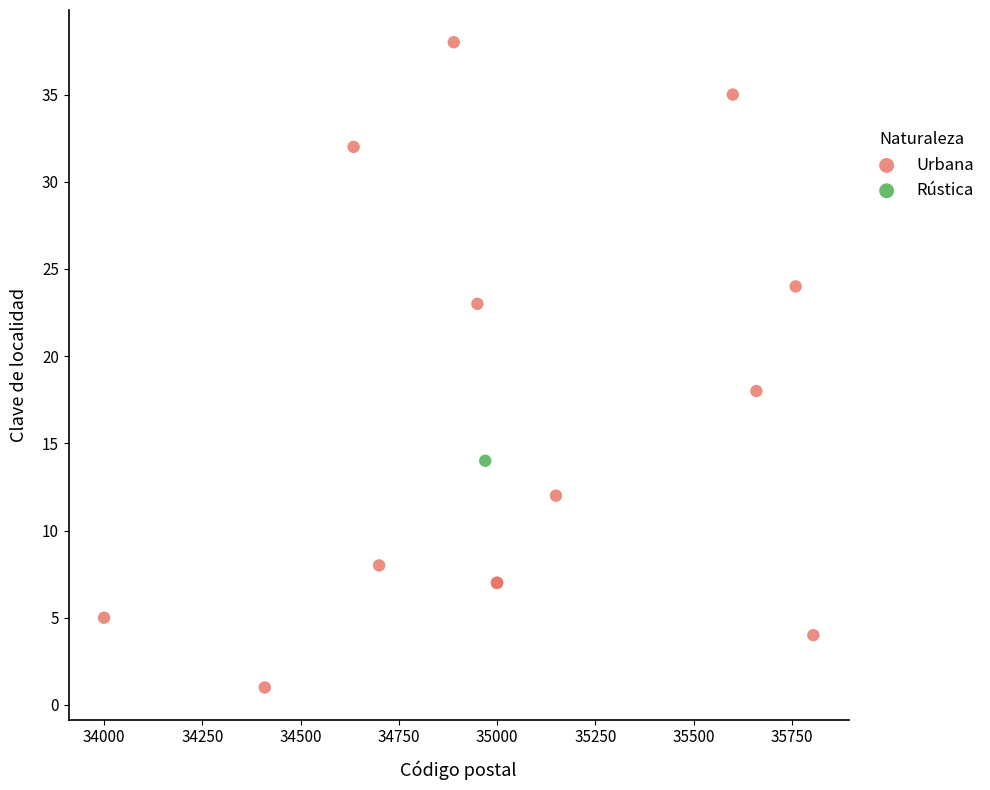

What are all the series names shown in the legend?

Urbana, Rústica